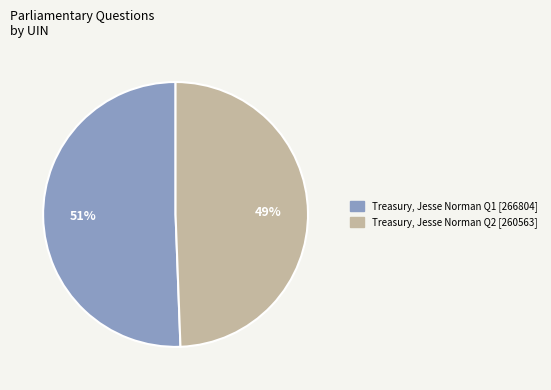

How many segments does this pie chart have?

2